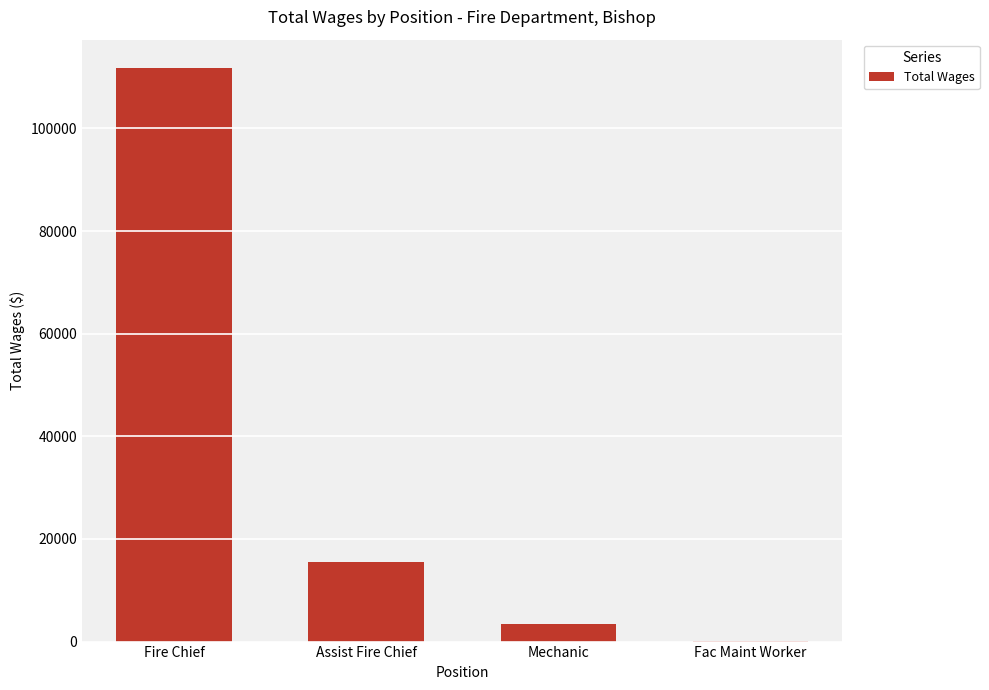

What is the sum of the values at Fire Chief and Assist Fire Chief?

127314